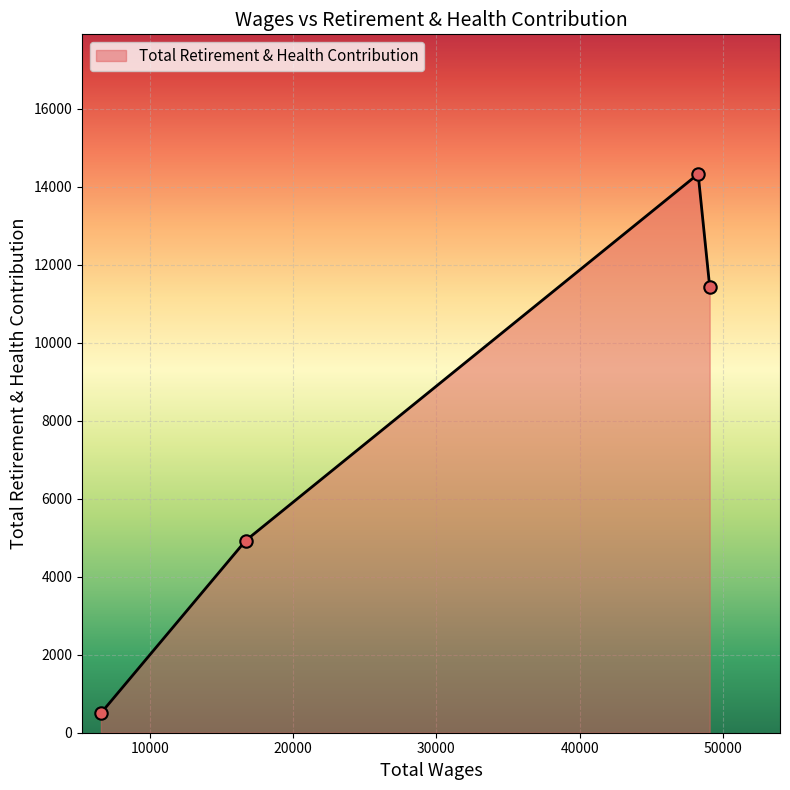

What is the difference between the maximum and minimum values?

13830